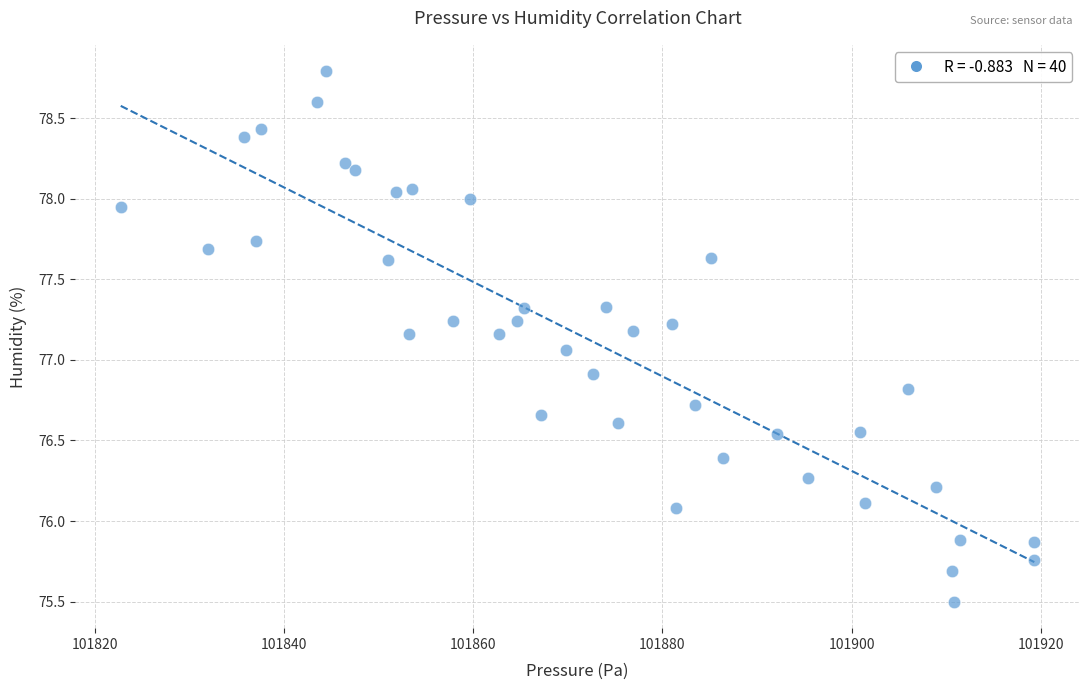

What is the range of X values (max minus min)?

96.6